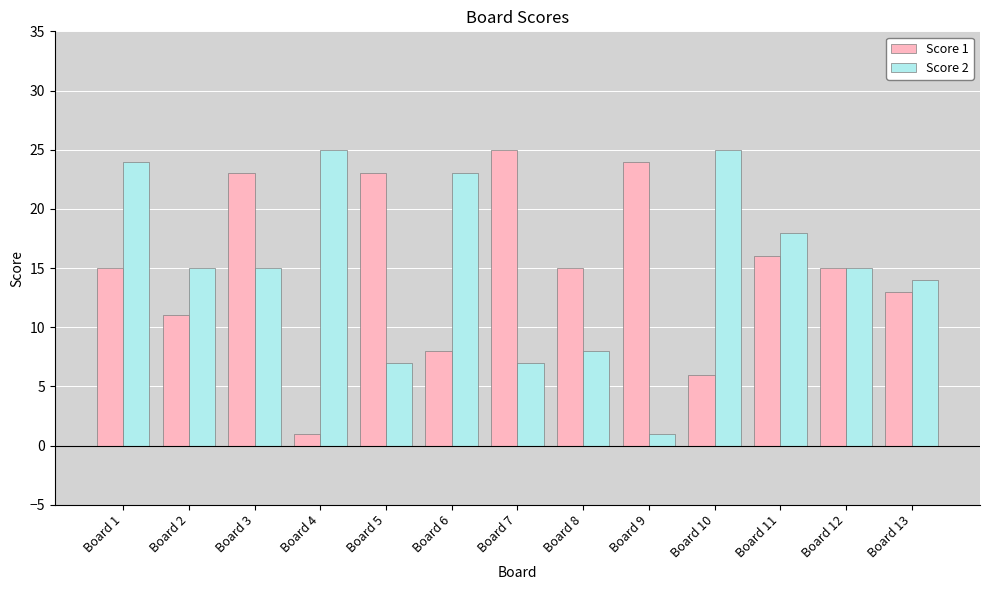

What is the maximum value shown in the chart?

25